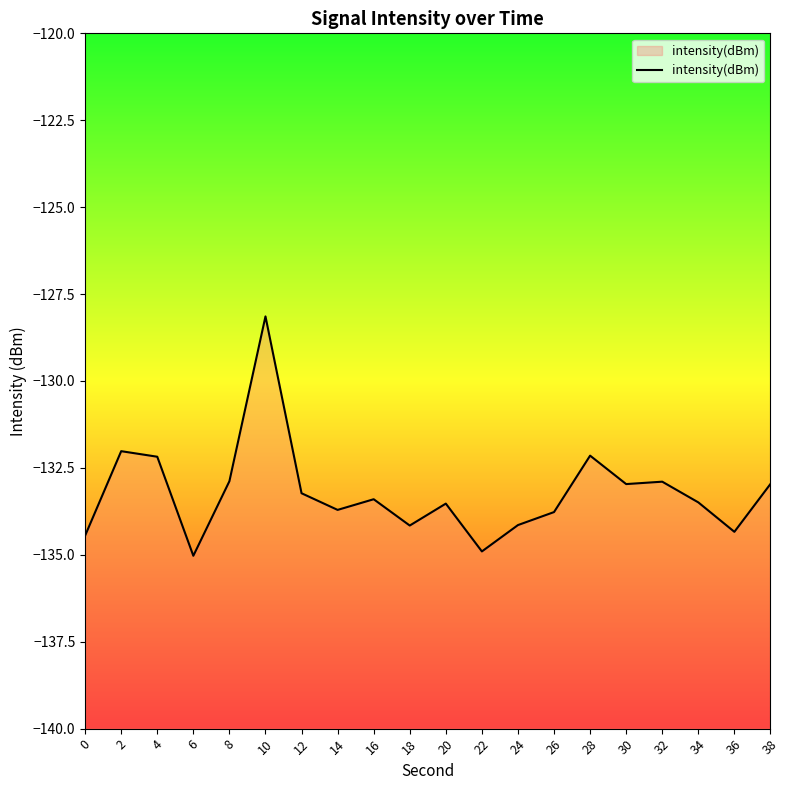

At which category does the chart reach its minimum across all series?

6